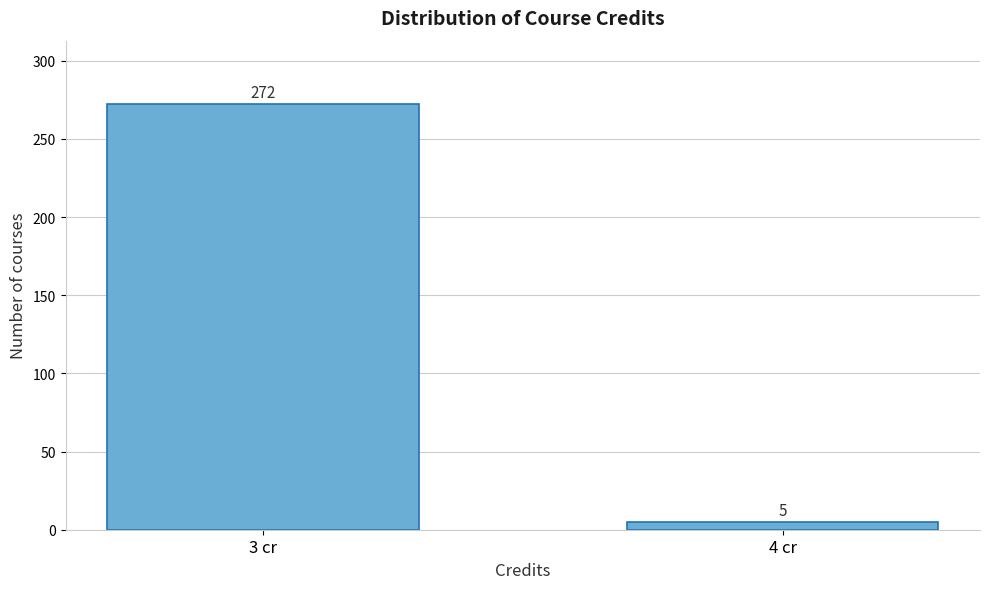

Reading left to right, extract all data points from this chart.

272	5